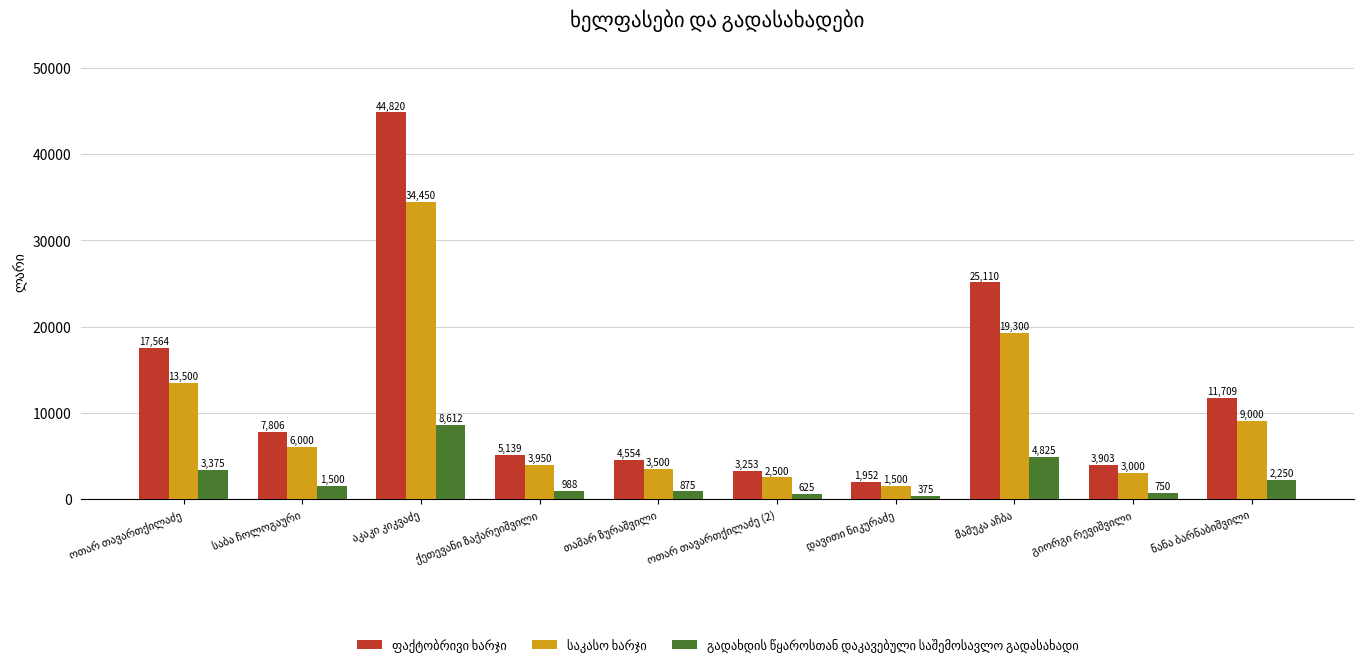

What is the maximum value shown in the chart?

44820.1